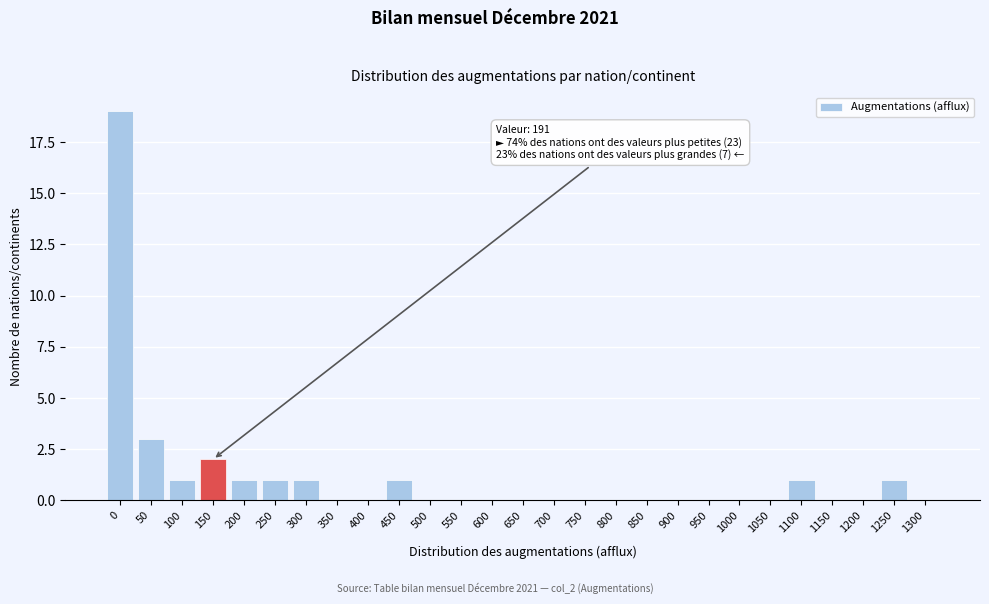

Reading left to right, what are all the values shown in this chart?

0=19	50=3	100=1	150=2	200=1	250=1	300=1	350=0	400=0	450=1	500=0	550=0	600=0	650=0	700=0	750=0	800=0	850=0	900=0	950=0	1000=0	1050=0	1100=1	1150=0	1200=0	1250=1	1300=0